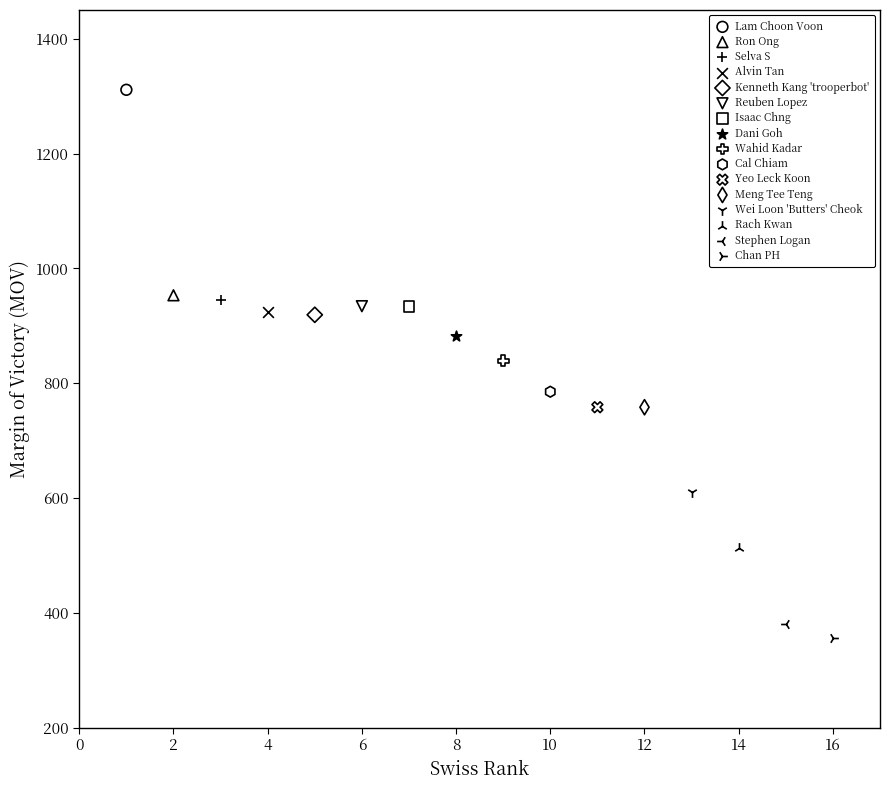

What are all the series names shown in the legend?

Lam Choon Voon, Ron Ong, Selva S, Alvin Tan, Kenneth Kang 'trooperbot', Reuben Lopez, Isaac Chng, Dani Goh, Wahid Kadar, Cal Chiam, Yeo Leck Koon, Meng Tee Teng, Wei Loon 'Butters' Cheok, Rach Kwan, Stephen Logan, Chan PH